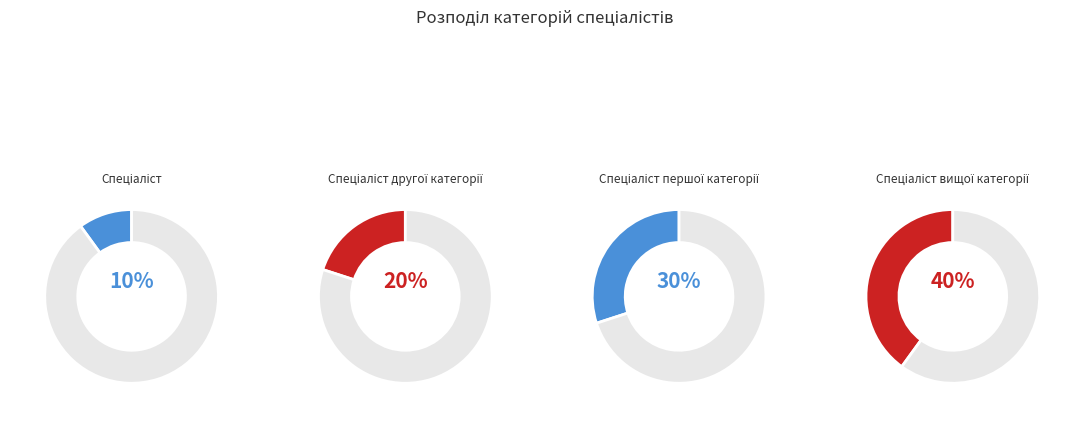

Rank the categories by value from lowest to highest.

Спеціаліст, Спеціаліст другої категорії, Спеціаліст першої категорії, Спеціаліст вищої категорії